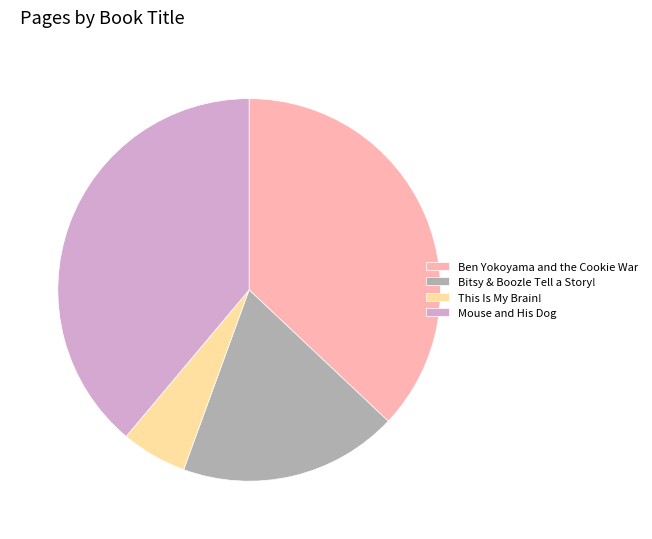

Approximately how many times larger is the value at Ben Yokoyama and the Cookie War compared to Mouse and His Dog?

1.0